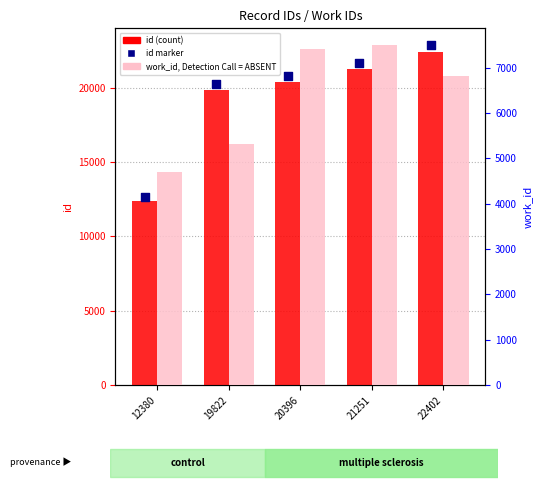

Which series has the largest total across all categories?

id (marker)